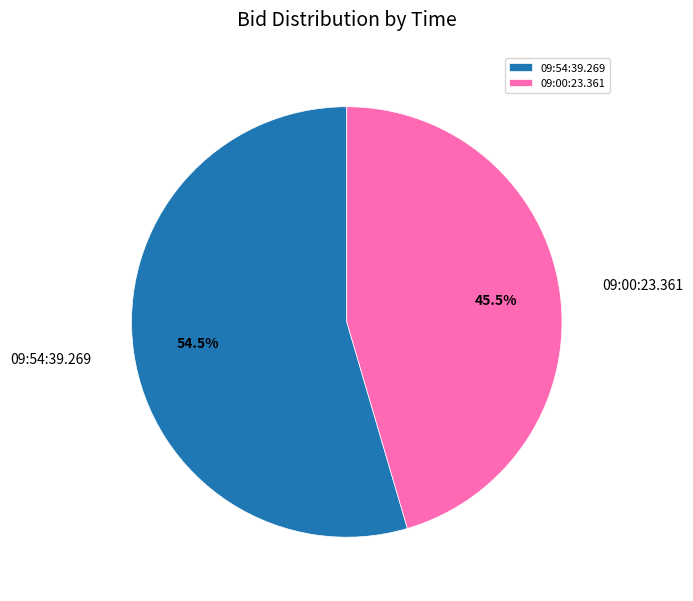

Count the number of slices in the pie.

2